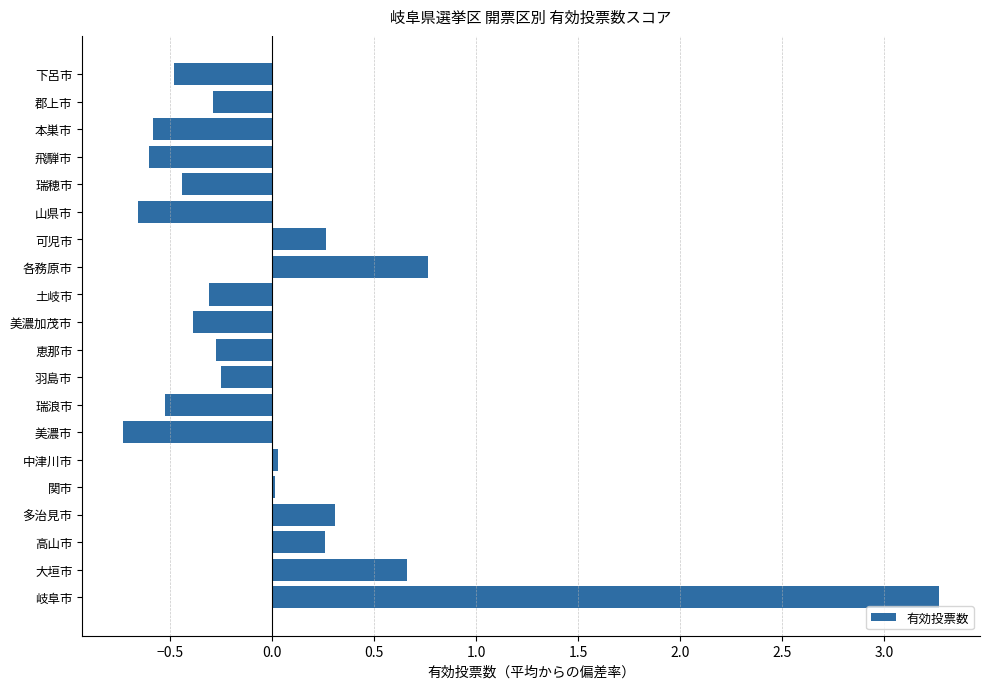

How many categories are shown in the chart?

20